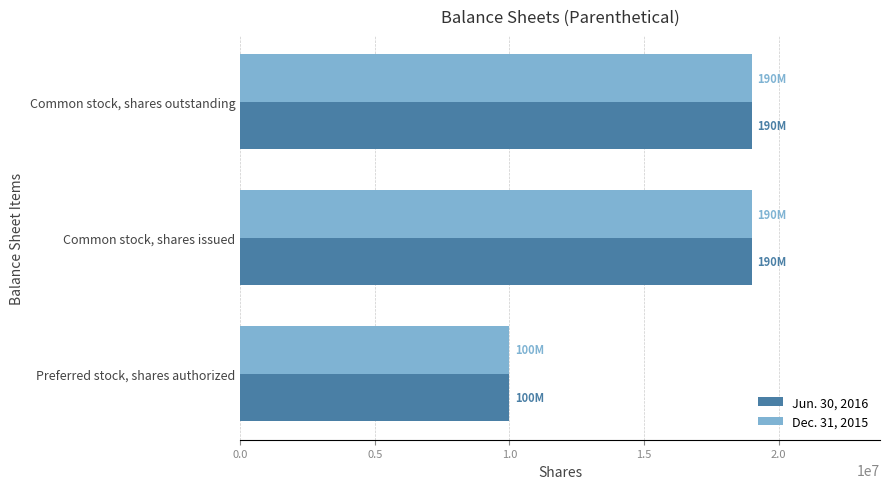

What is the minimum value shown in the chart?

10000000